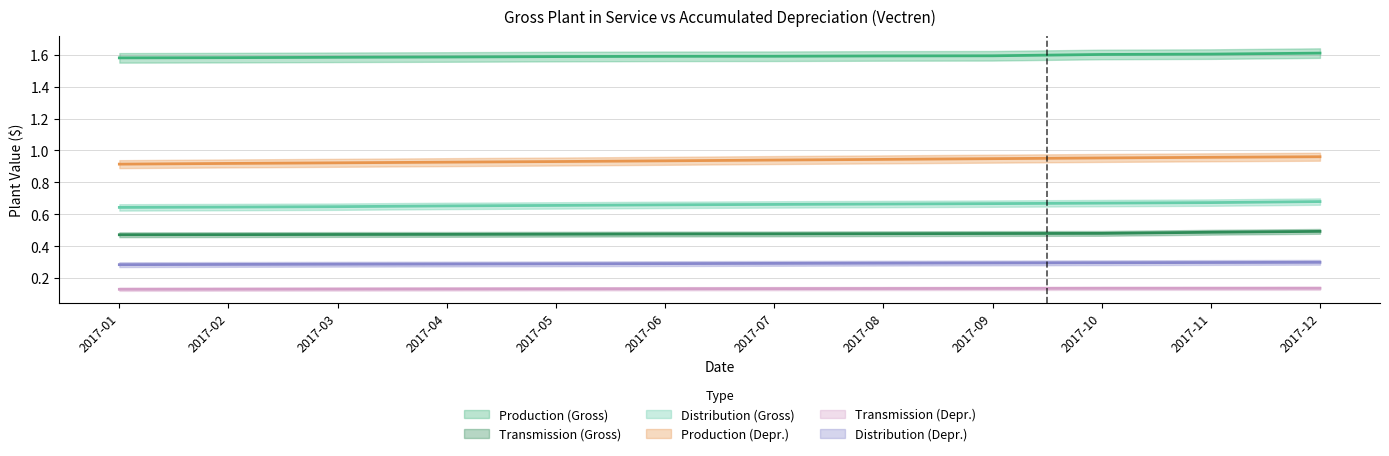

Reading left to right, list all the values displayed in this chart.

Production: 1.6	1.6	1.6	1.6	1.6	1.6	1.6	1.6	1.6	1.6	1.6	1.6
Transmission: 0.5	0.5	0.5	0.5	0.5	0.5	0.5	0.5	0.5	0.5	0.5	0.5
Distribution: 0.6	0.6	0.6	0.7	0.7	0.7	0.7	0.7	0.7	0.7	0.7	0.7
Production_Depr: 0.9	0.9	0.9	0.9	0.9	0.9	0.9	0.9	0.9	1.0	1.0	1.0
Transmission_Depr: 0.1	0.1	0.1	0.1	0.1	0.1	0.1	0.1	0.1	0.1	0.1	0.1
Distribution_Depr: 0.3	0.3	0.3	0.3	0.3	0.3	0.3	0.3	0.3	0.3	0.3	0.3